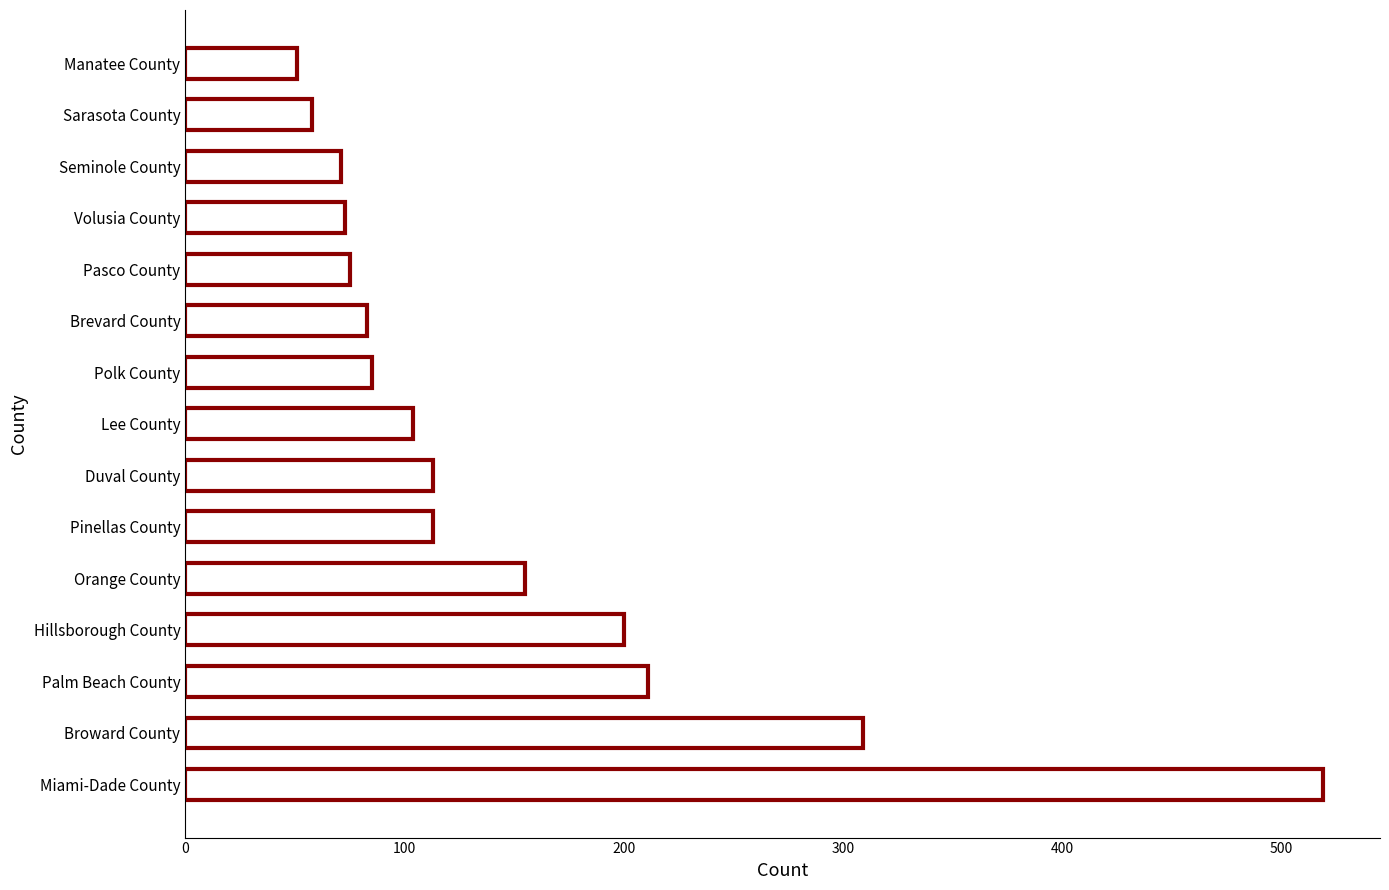

What is the difference between the second highest and minimum values?

258